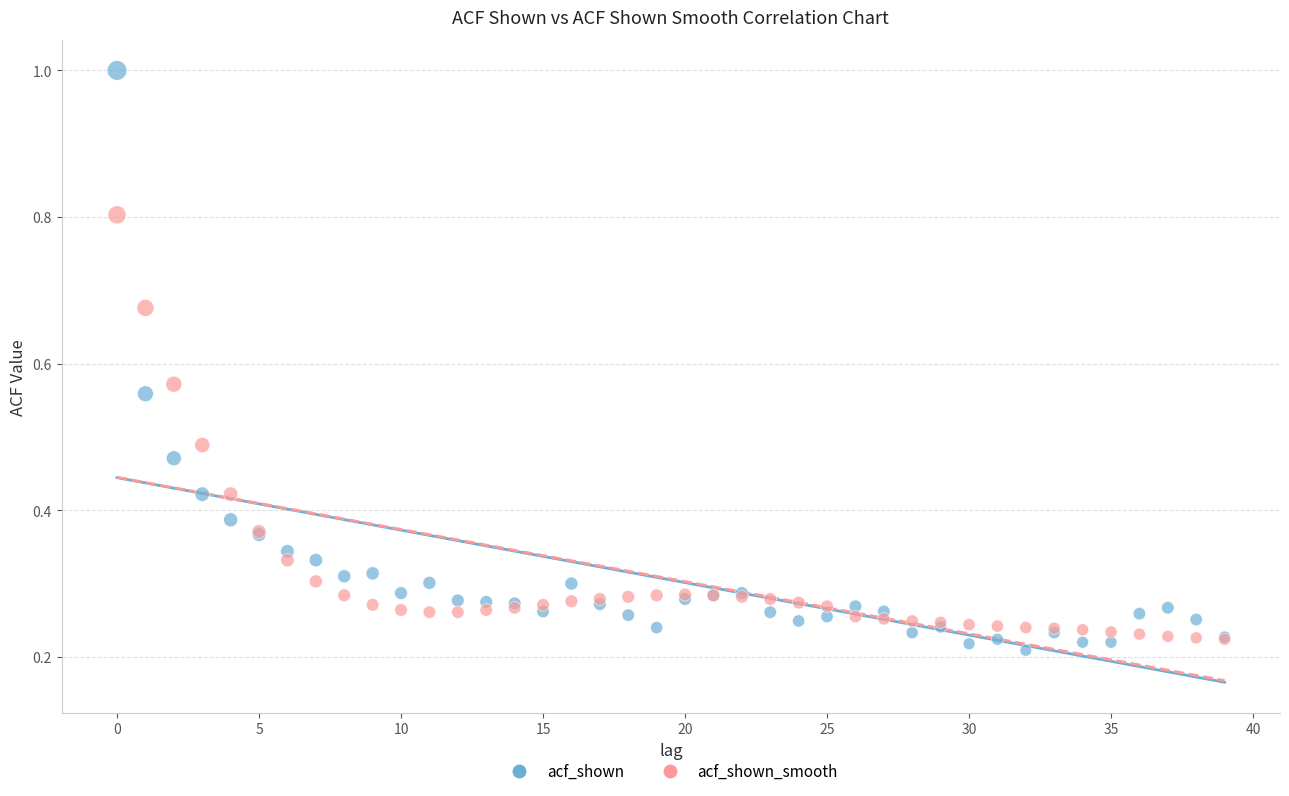

Which series has the widest spread of Y values?

acf_shown